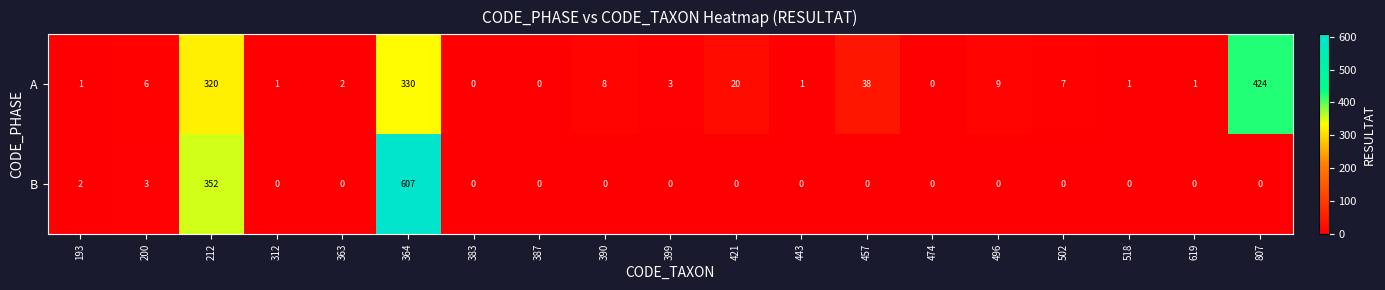

Rank the series by their average value, from highest to lowest.

A, B